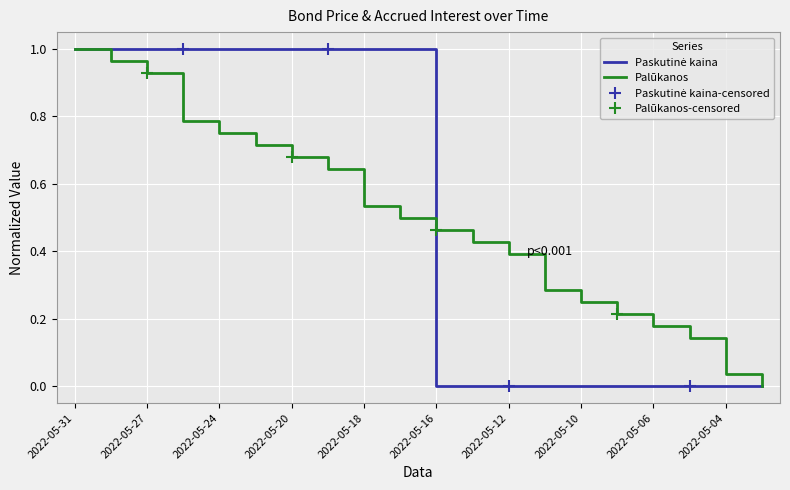

Does the chart display data point markers on the line(s)?

No